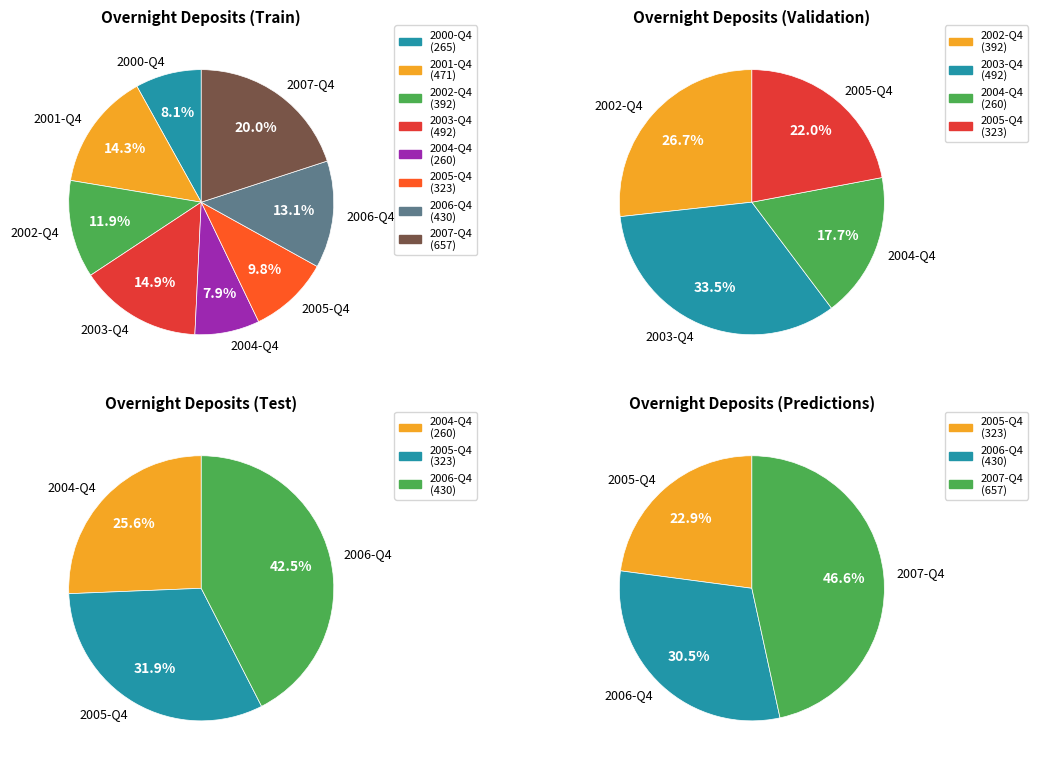

To the nearest percent, what is the average slice percentage?

12%